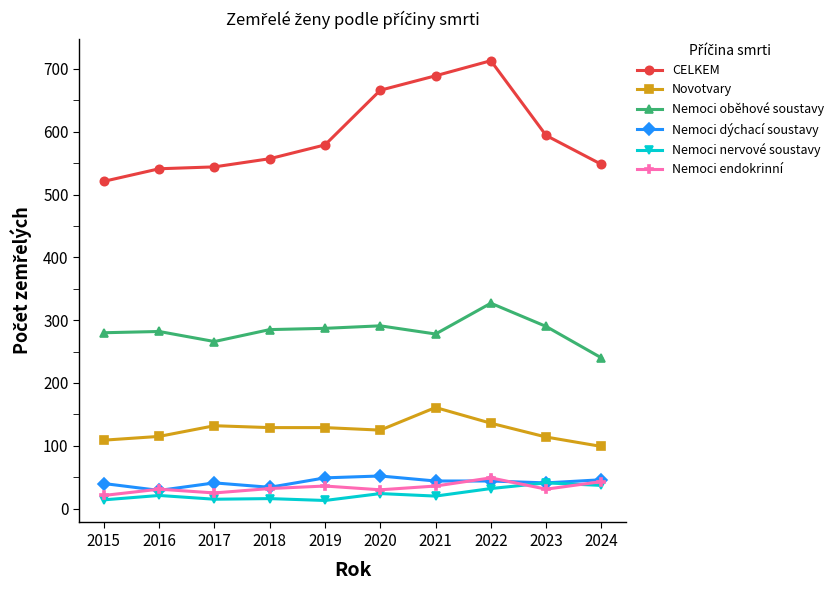

What is the value of the Novotvary point at the 6th from the left?

125